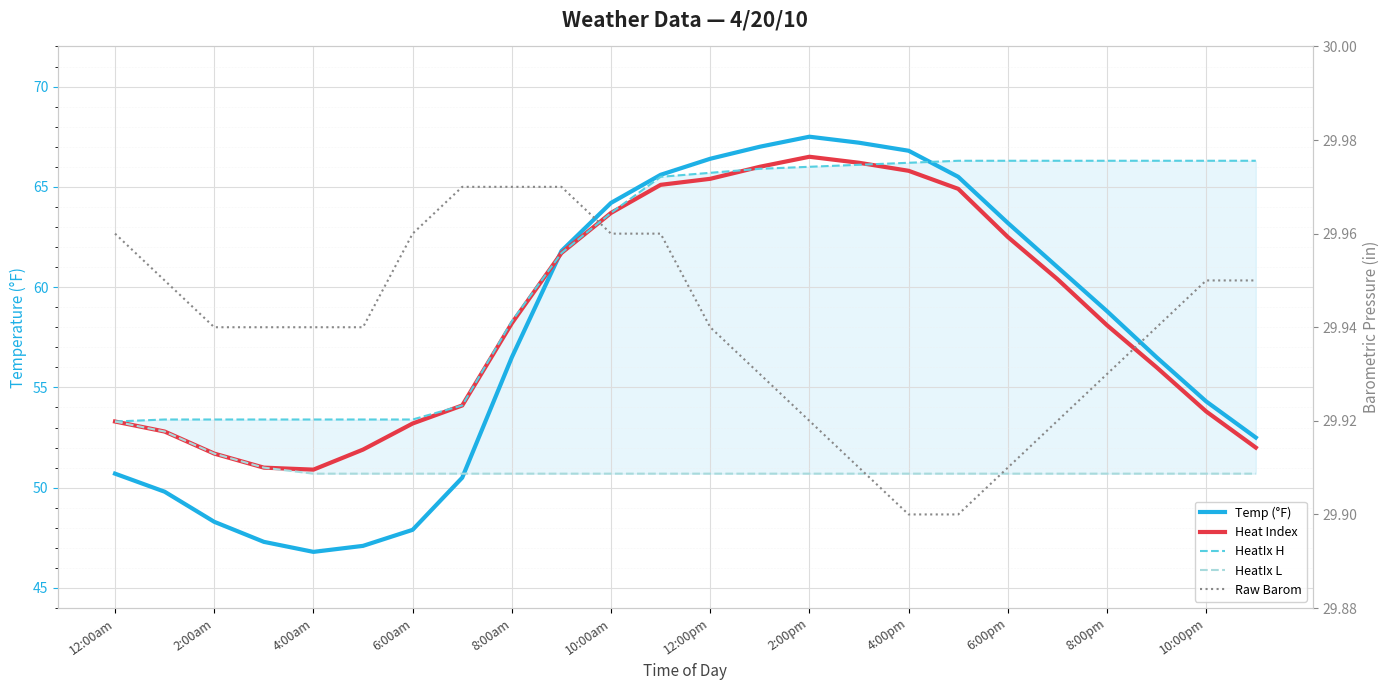

Reading right to left, transcribe all the data shown in this chart.

Temp (°F): 52.5	54.3	56.5	58.8	61.0	63.2	65.5	66.8	67.2	67.5	67.0	66.4	65.6	64.2	61.8	56.5	50.5	47.9	47.1	46.8	47.3	48.3	49.8	50.7
Heat Index: 52.0	53.8	56.0	58.1	60.4	62.5	64.9	65.8	66.2	66.5	66.0	65.4	65.1	63.7	61.7	58.2	54.1	53.2	51.9	50.9	51.0	51.7	52.8	53.3
HeatIx H: 66.3	66.3	66.3	66.3	66.3	66.3	66.3	66.2	66.1	66.0	65.9	65.7	65.5	63.7	61.7	58.3	54.1	53.4	53.4	53.4	53.4	53.4	53.4	53.3
HeatIx L: 50.7	50.7	50.7	50.7	50.7	50.7	50.7	50.7	50.7	50.7	50.7	50.7	50.7	50.7	50.7	50.7	50.7	50.7	50.7	50.7	51.0	51.7	52.8	53.3
Raw Barom: 29.9	29.9	29.9	29.9	29.9	29.9	29.9	29.9	29.9	29.9	29.9	29.9	30.0	30.0	30.0	30.0	30.0	30.0	29.9	29.9	29.9	29.9	29.9	30.0